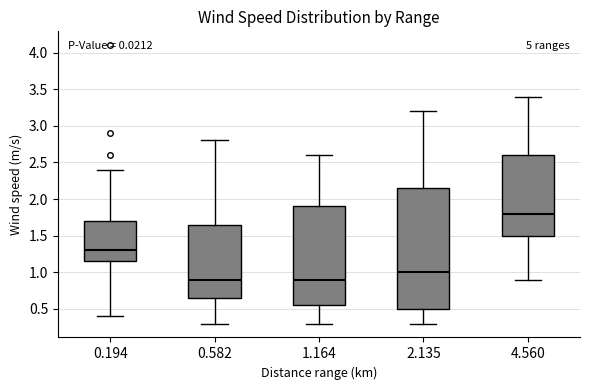

Reading left to right, read every box against the y-axis: the position of its median line, the range the box covers, and the ends of its whiskers. The values are not printed on the chart, so give them approximately, as read against the axis.

0.194: median 1.30, box 1.15 to 1.70, whiskers 0.40 to 2.40
0.582: median 0.90, box 0.65 to 1.65, whiskers 0.30 to 2.80
1.164: median 0.90, box 0.55 to 1.90, whiskers 0.30 to 2.60
2.135: median 1.00, box 0.50 to 2.15, whiskers 0.30 to 3.20
4.560: median 1.80, box 1.50 to 2.60, whiskers 0.90 to 3.40